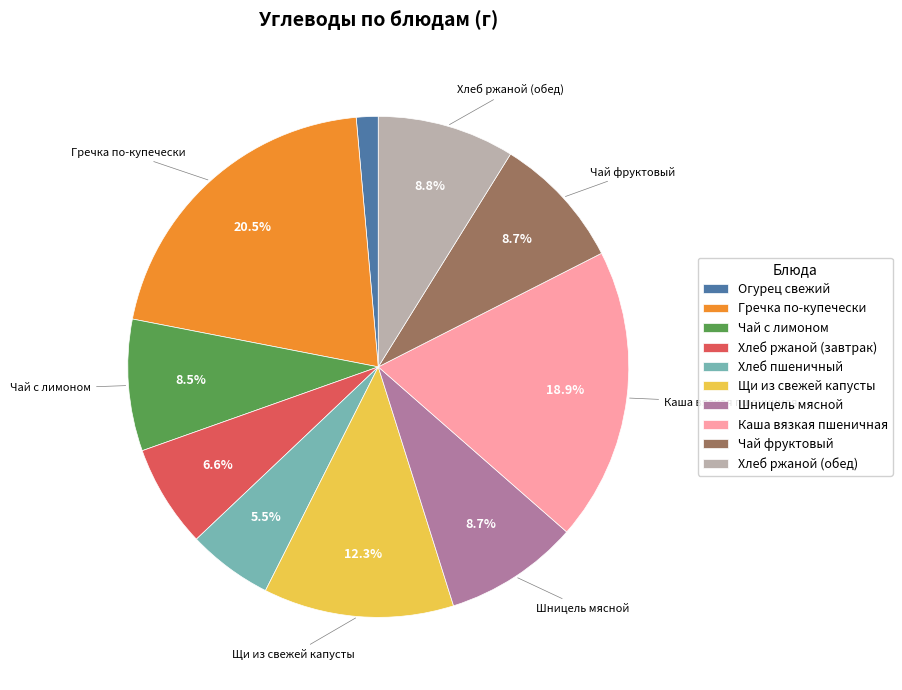

What is the ratio of the value at Гречка по-купечески to the value at Чай с лимоном?

2.4